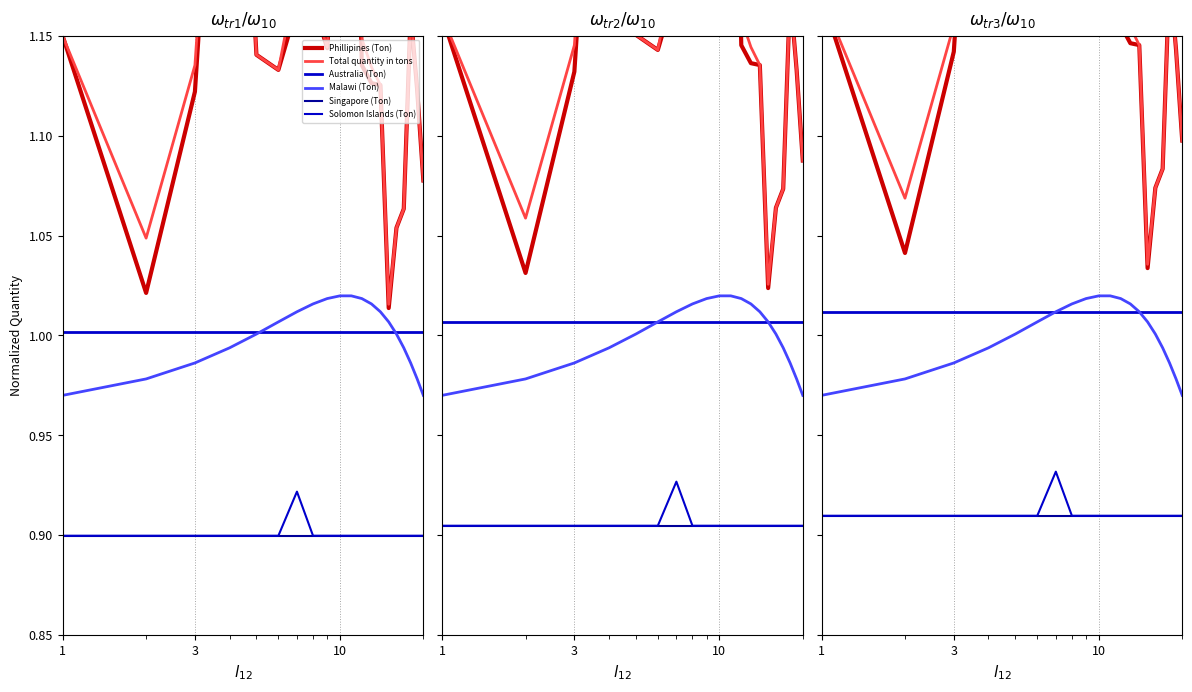

At how many categories does at least one series exceed 1?

20